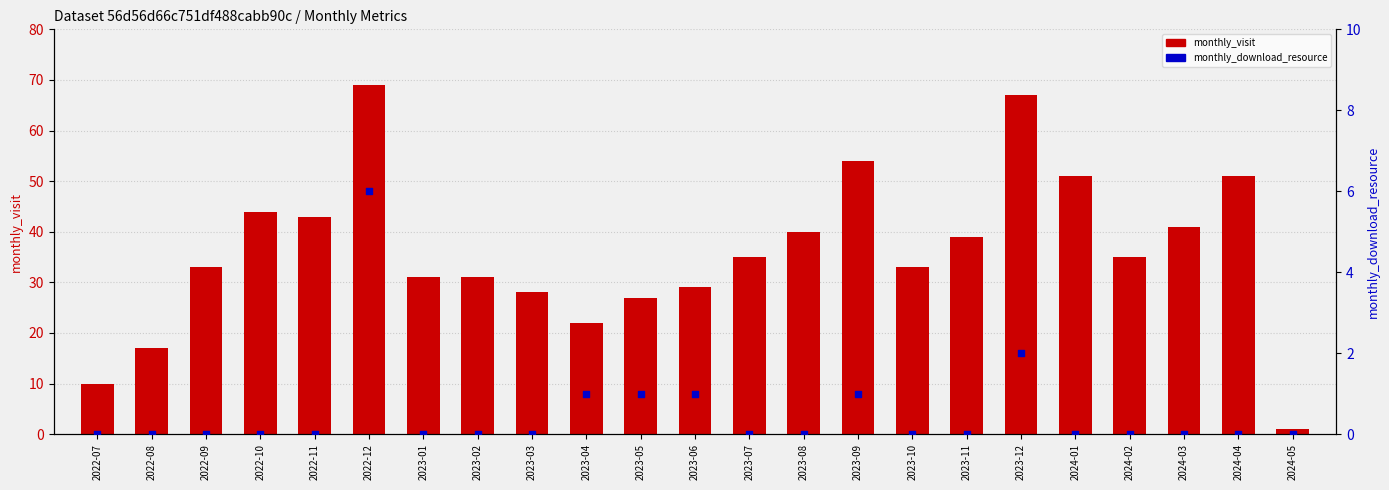

Which series has the largest total across all categories?

monthly_visit